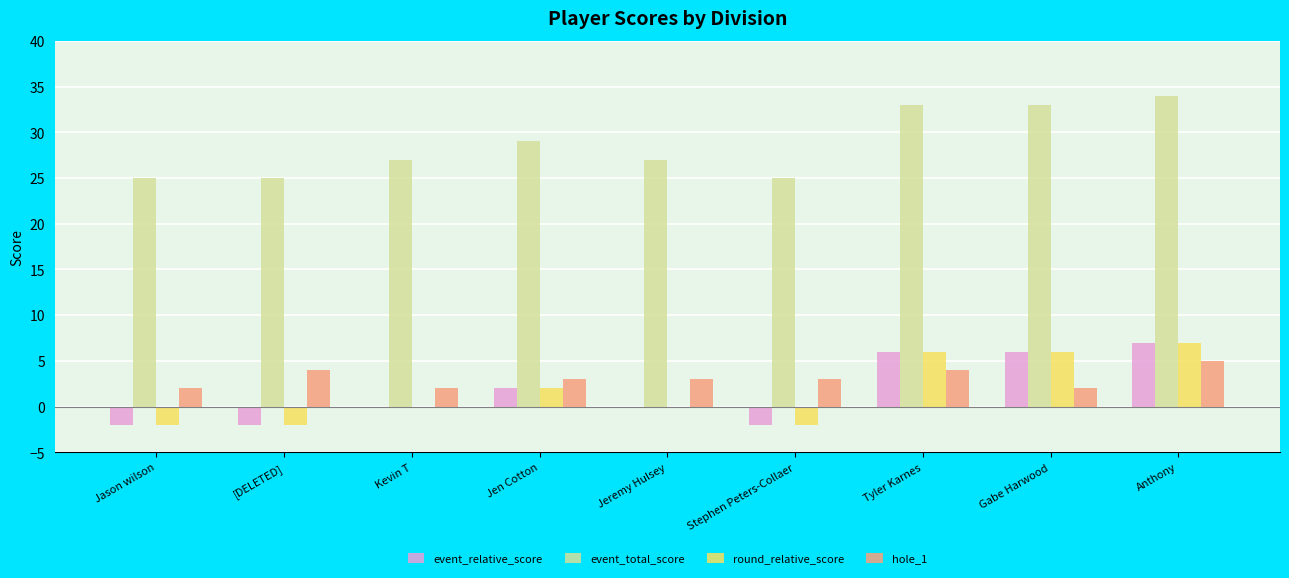

At which category is the sum across all series the highest?

Anthony